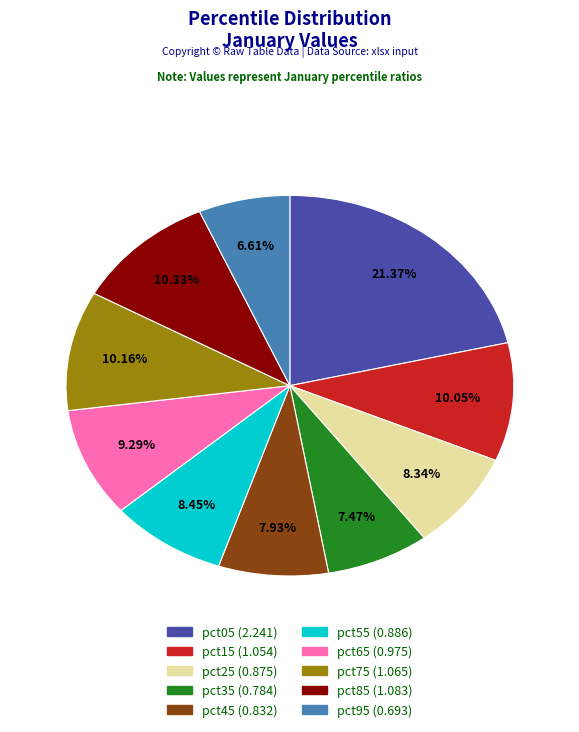

How many segments does this pie chart have?

10